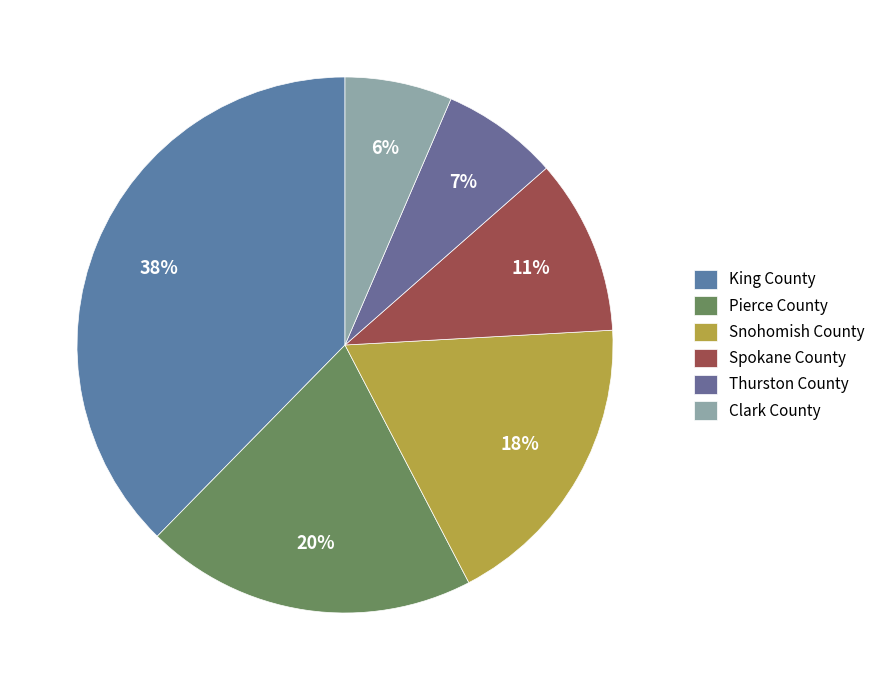

Rank the categories by value from lowest to highest.

Clark County, Thurston County, Spokane County, Snohomish County, Pierce County, King County